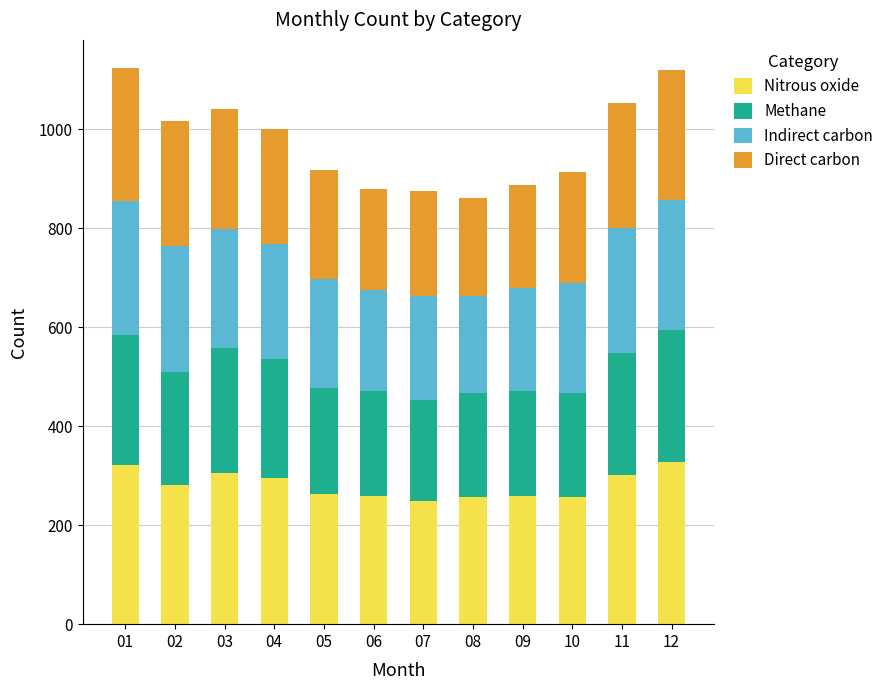

What is the total value across all series at 12?

1119.0